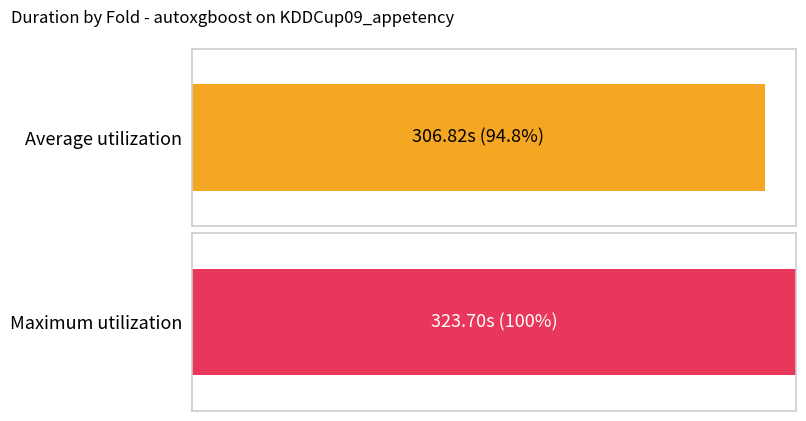

What is the approximate value at 1?

309.0